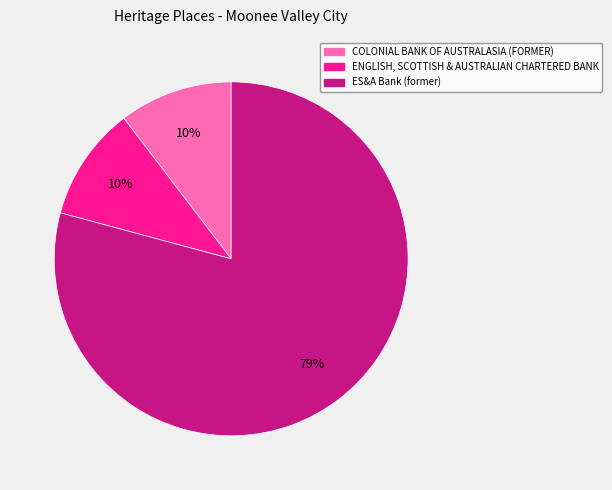

To the nearest percent, what percentage of the pie is ENGLISH, SCOTTISH & AUSTRALIAN CHARTERED BANK?

10%